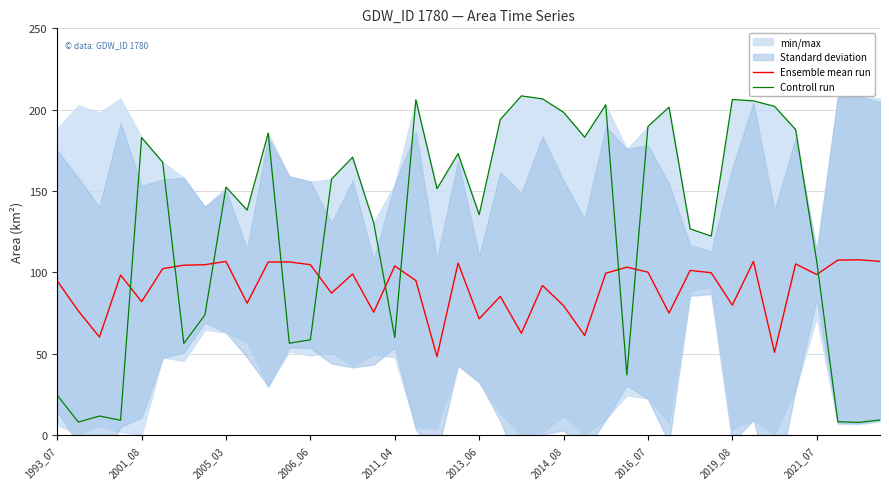

How many times do Controll run and Ensemble mean run cross each other?

10